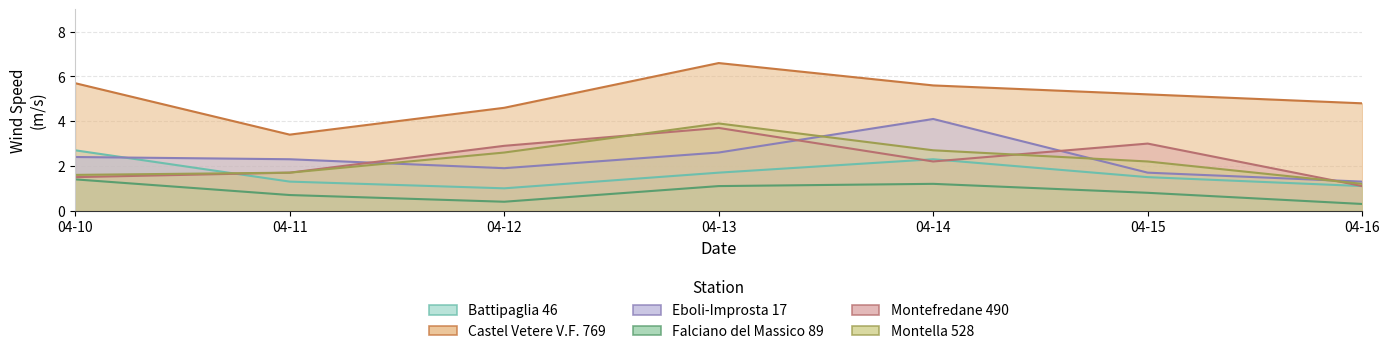

True or false: Falciano del Massico 89 has a value of 1.9 at 04-13.

False